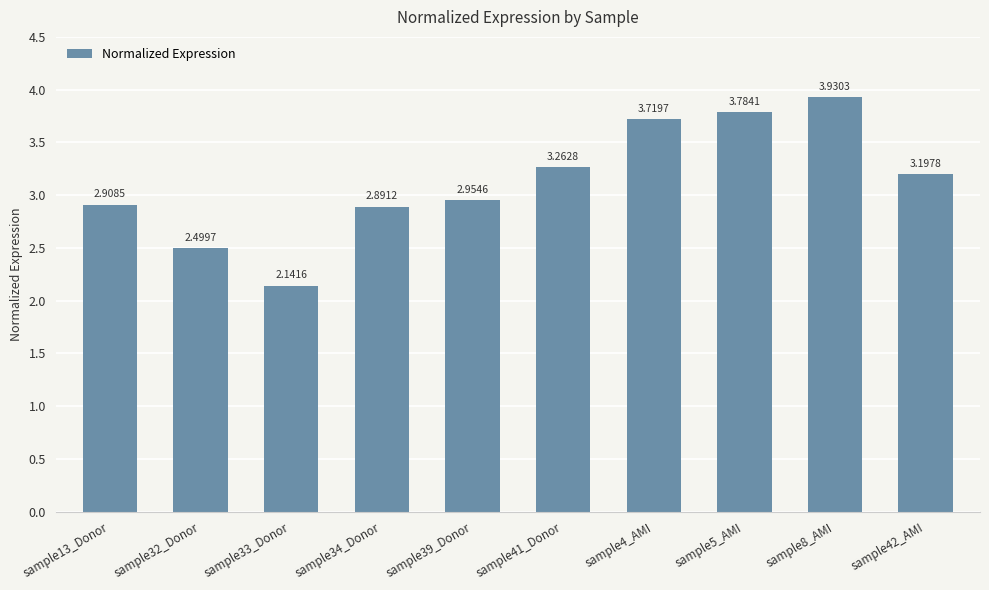

Between sample32_Donor and sample5_AMI, which is larger?

sample5_AMI